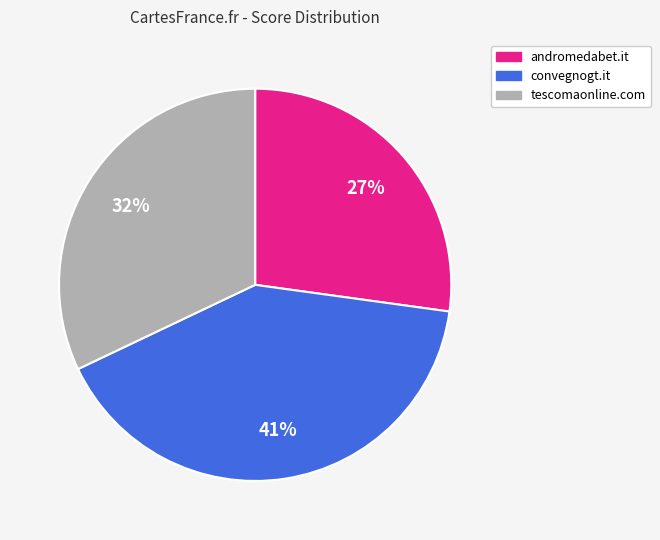

What is the largest slice in the pie chart?

convegnogt.it